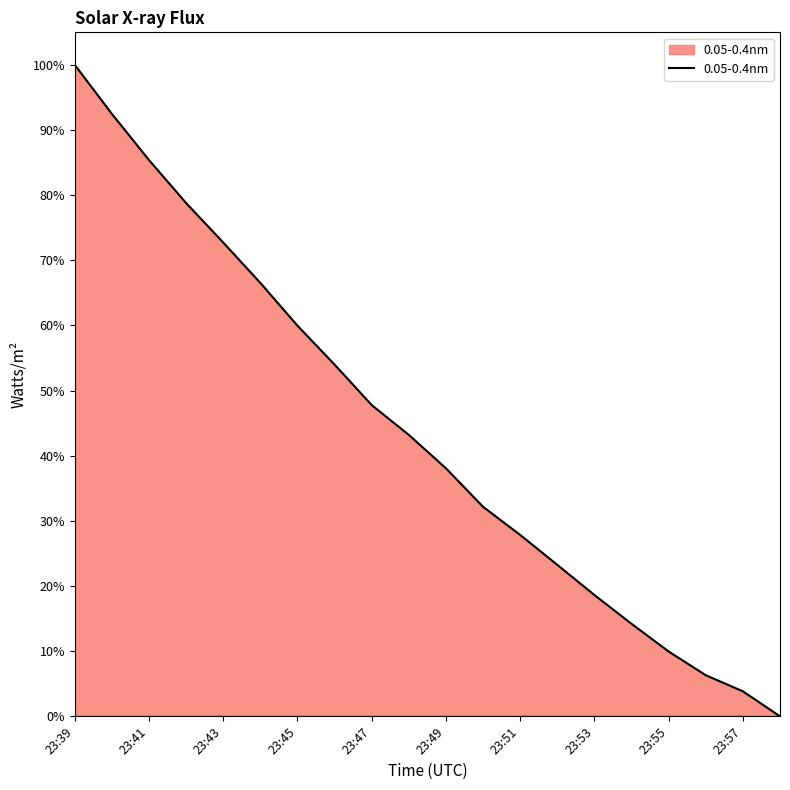

How many data points are above 0?

19